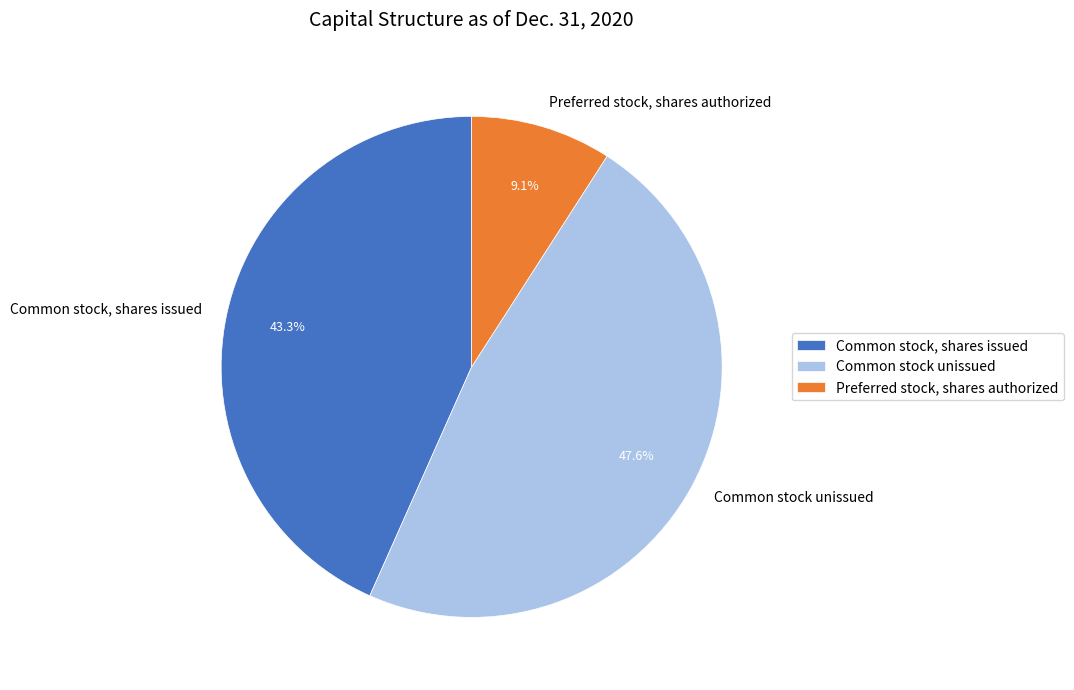

Is Common stock, shares issued the majority of the pie?

No